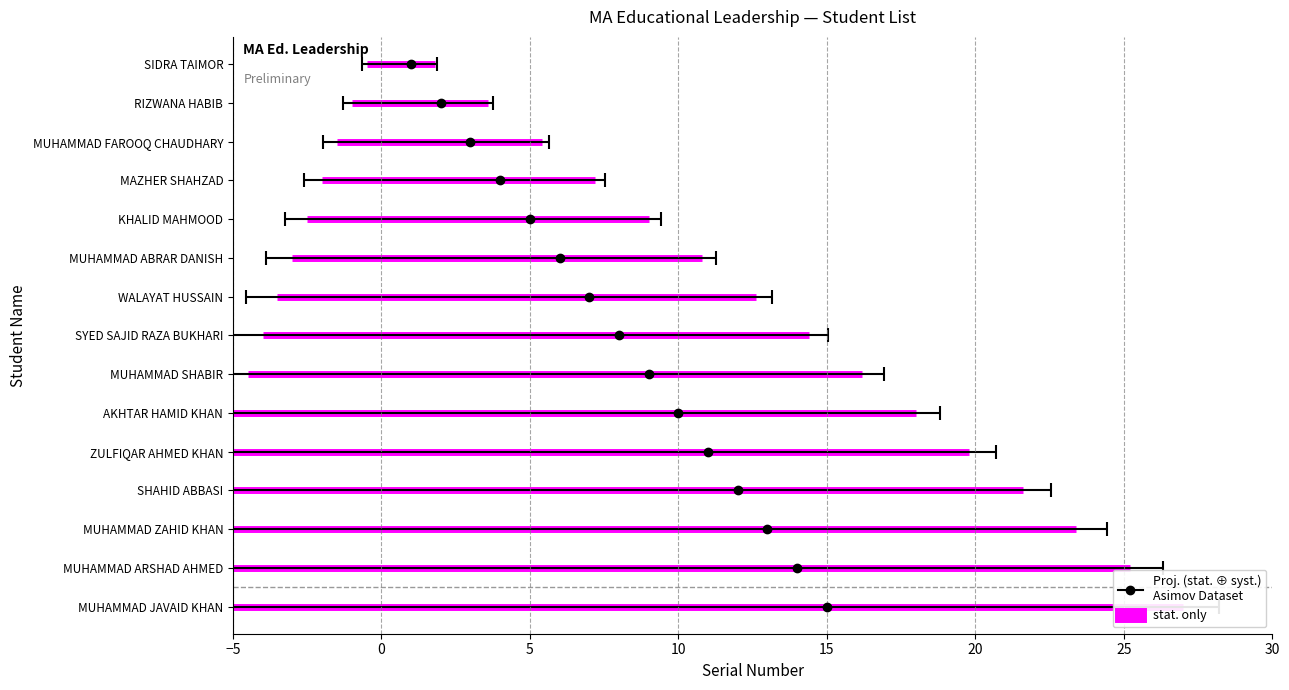

What position from the right is AKHTAR HAMID KHAN?

6